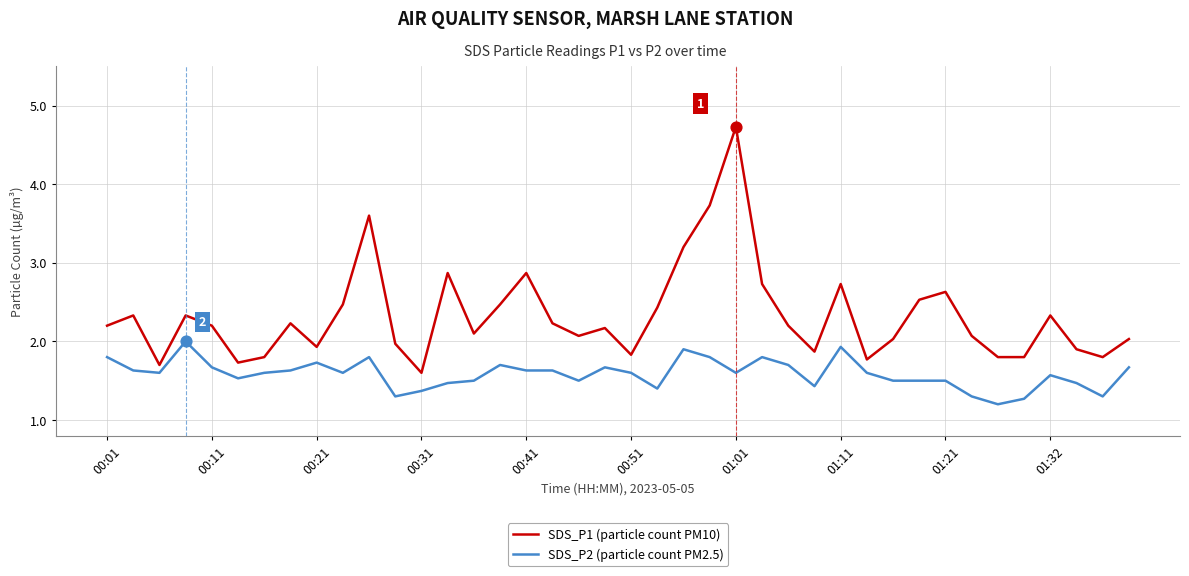

Which series has the largest total across all categories?

SDS_P1 (particle count PM10)